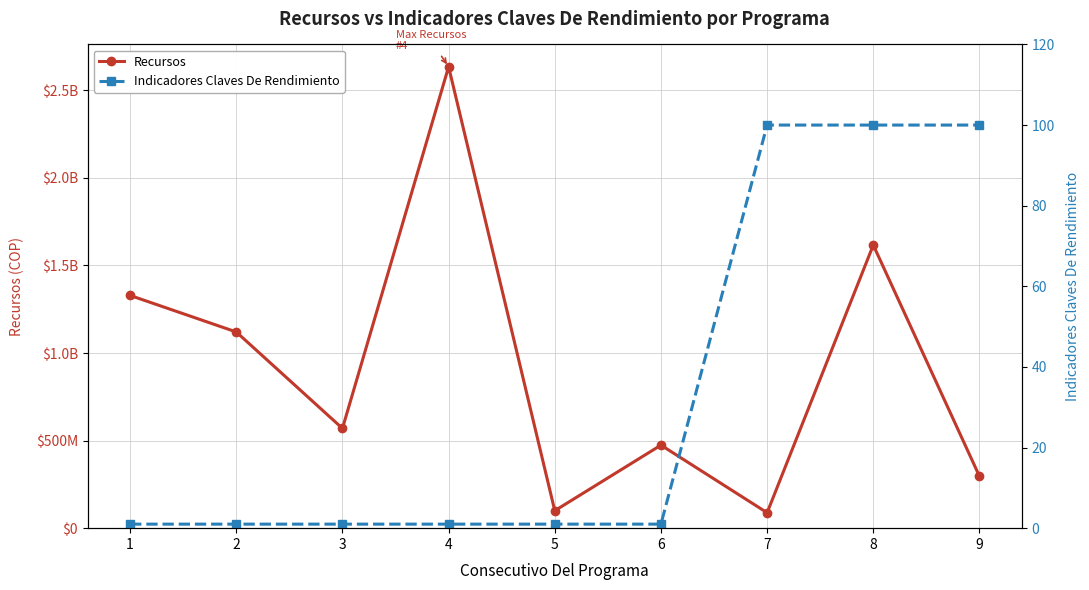

The value of Indicadores Claves De Rendimiento at 8 is 150.0. True or false?

False